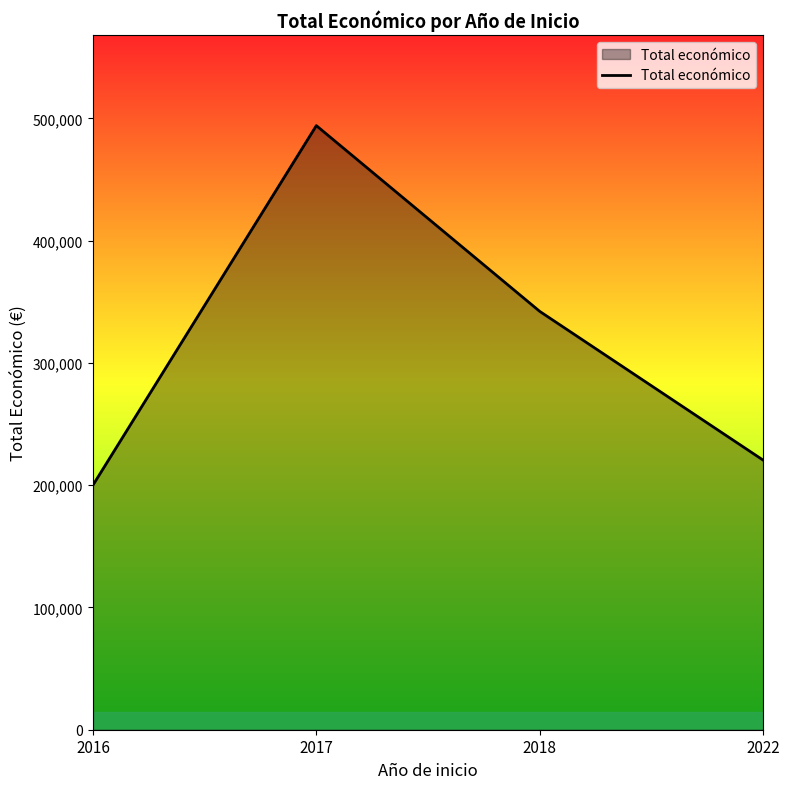

What is the sum of the values at 2022 and 2016?

420450